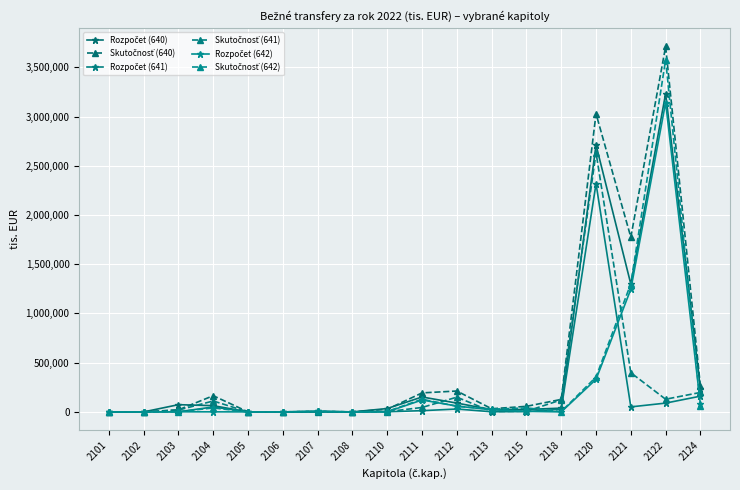

Reading left to right, what are all the values shown in this chart?

Rozpočet (640): 179	218	73715	63588	399	68	4781	104	34582	151834	89646	23585	25142	38440	2712224	1298154	3232713	236609
Skutočnosť (640): 581	296	21403	164829	502	335	6657	281	27048	193272	212350	32262	56785	127084	3028205	1774258	3711540	261781
Rozpočet (641): 0	0	1300	50442	0	0	0	0	1952	12706	29490	1770	3650	27244	2318973	51221	89607	160122
Skutočnosť (641): 0	0	18900	111062	0	0	0	0	2657	45164	150076	4491	6610	122328	2632866	398007	128903	197861
Rozpočet (642): 113	218	1363	766	399	62	4781	100	1276	121417	59114	21799	5947	311	330934	1246191	3142535	76233
Skutočnosť (642): 506	296	2463	40683	502	333	6657	277	4355	128867	57564	27692	40756	2986	354536	1302238	3576605	62964